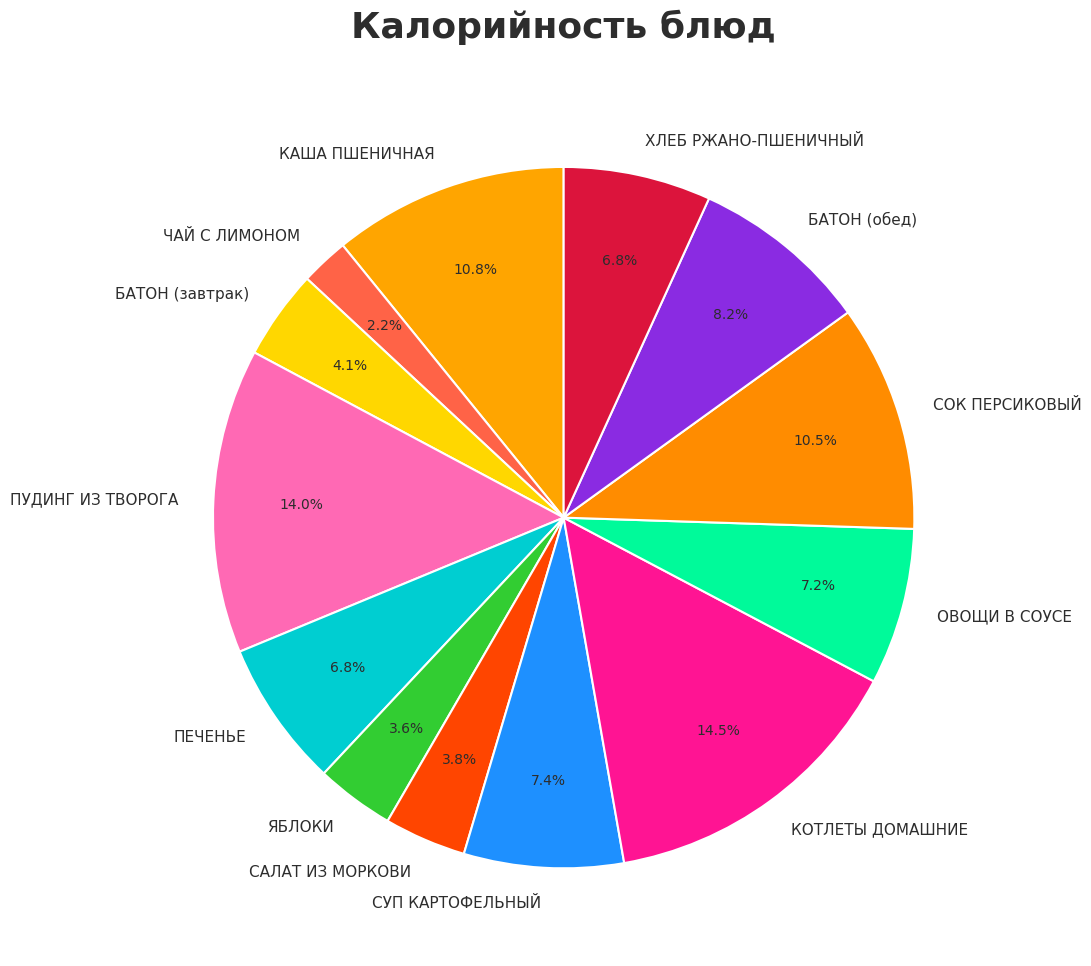

To the nearest percent, what is the difference between the largest and smallest slice percentages?

12%